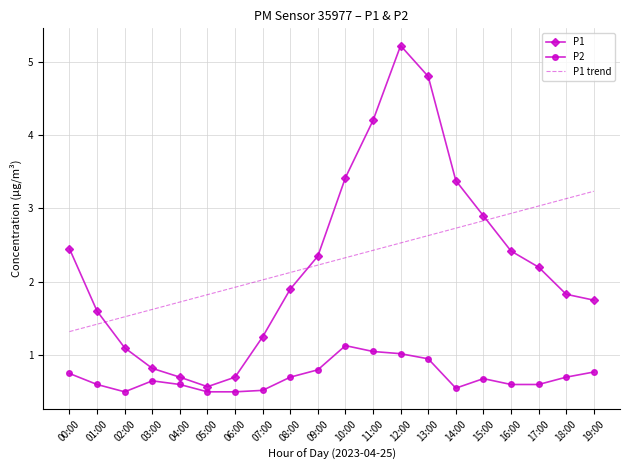

What are all the series names shown in the legend?

P1, P2, P1 trend